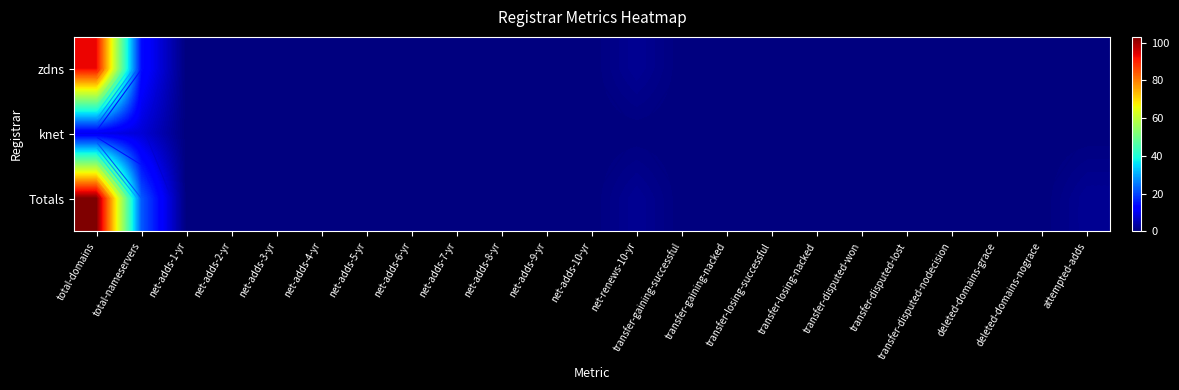

Which category has the highest value in the Totals series?

total-domains